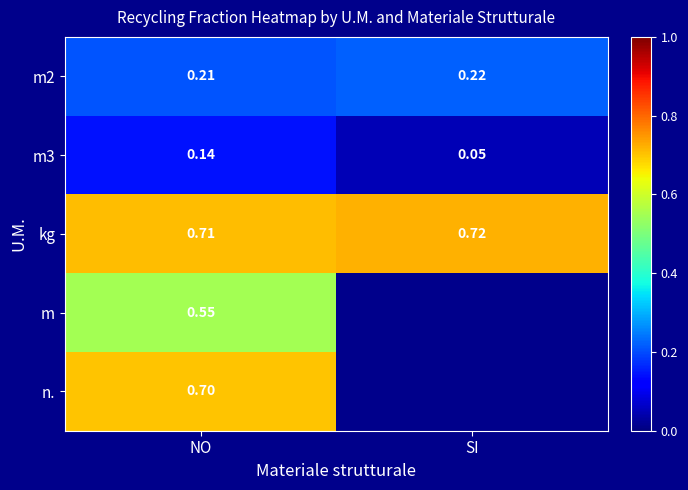

At which label is kg closest to 0?

NO